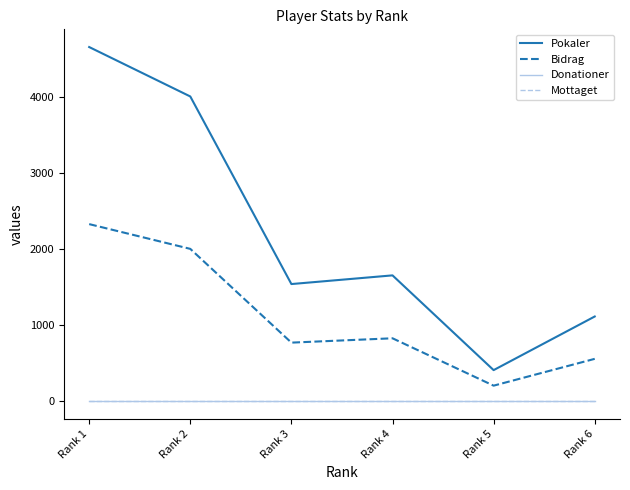

What value does the Pokaler series have at Rank 6?

1112